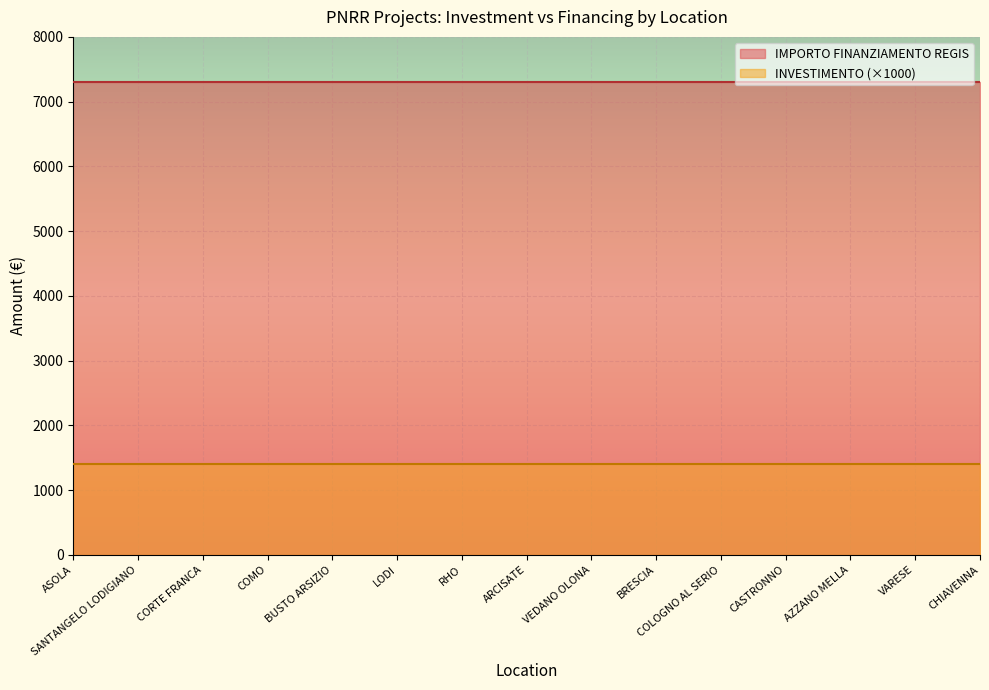

What is the total value across all series at VEDANO OLONA?

8701